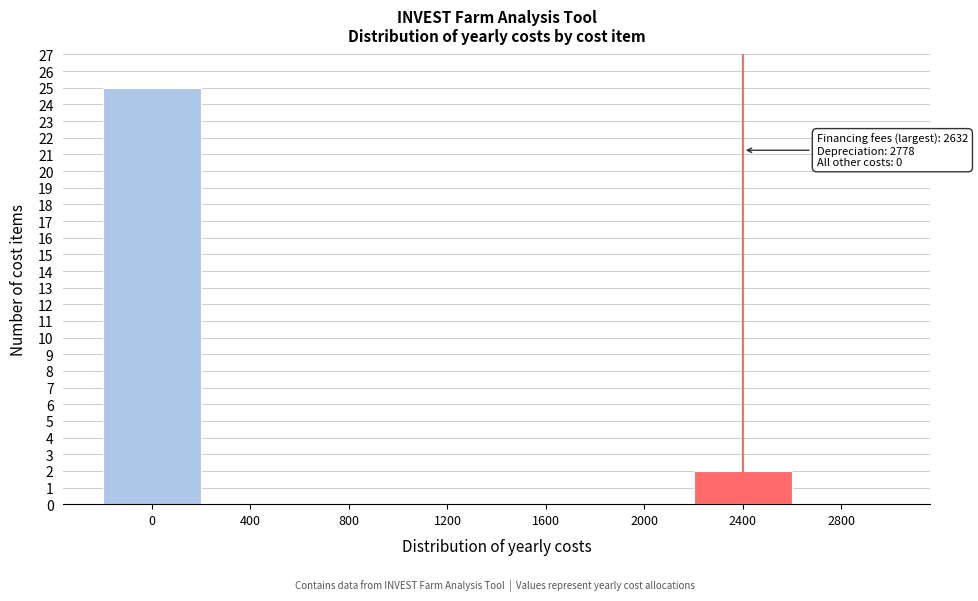

Reading left to right, extract all data points from this chart.

0=25	400=0	800=0	1200=0	1600=0	2000=0	2400=2	2800=0